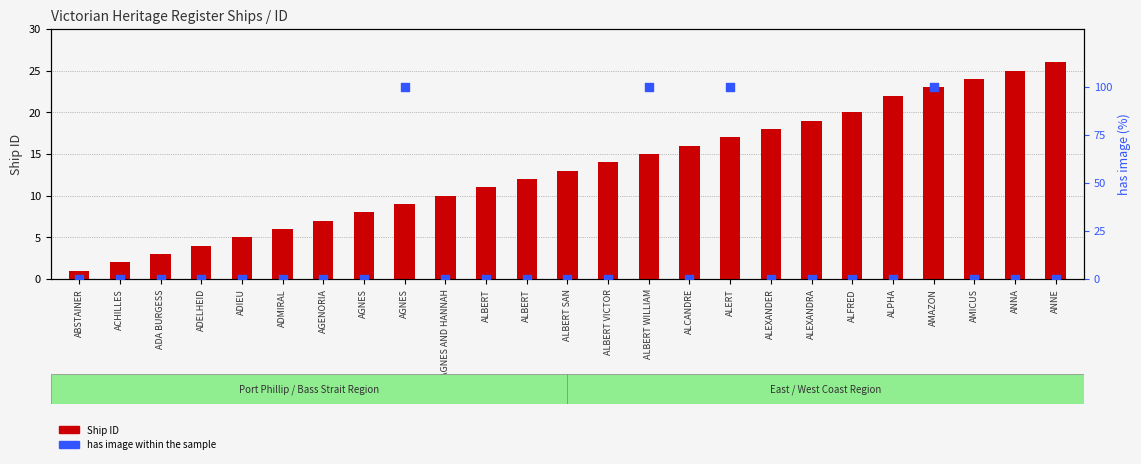

Which series has the widest spread of Y values?

has image (%)